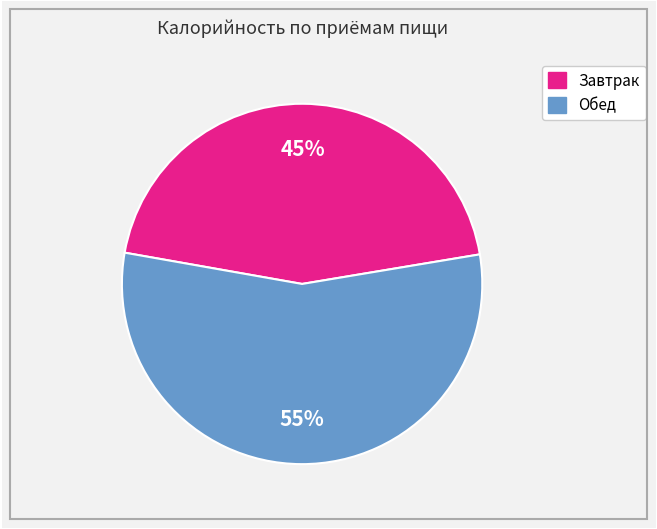

To the nearest percent, what is the average slice percentage?

50%